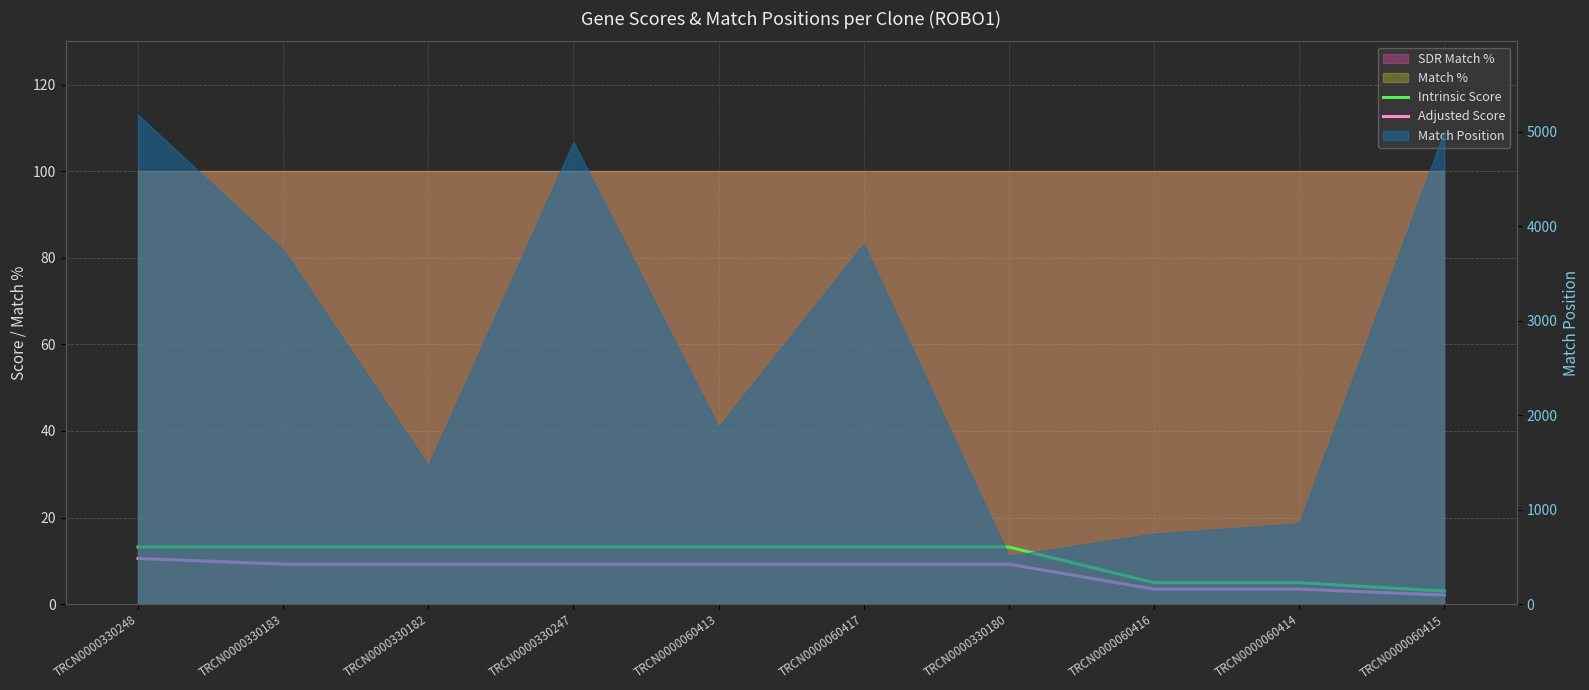

What is the sum of the Intrinsic Score values at TRCN0000330180 and TRCN0000330247?

26.4